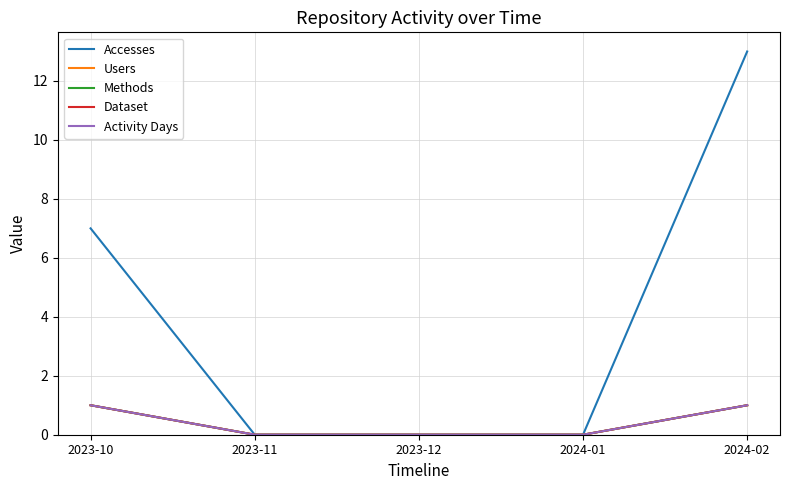

True or false: Accesses has more than 1 points higher than both neighbors.

False